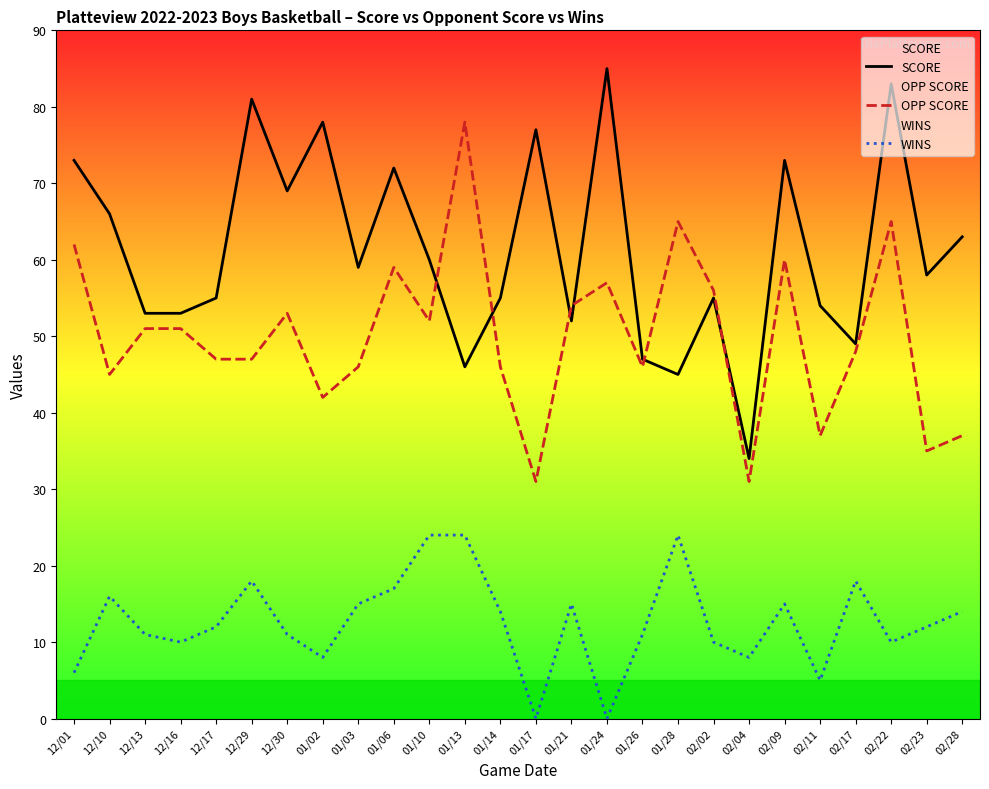

Which has a higher value, 02/23 or 01/21?

02/23